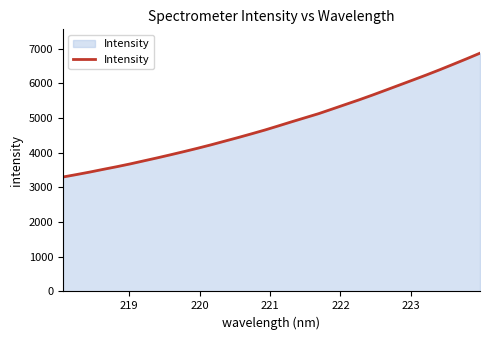

What is the maximum value shown in the chart?

6868.5